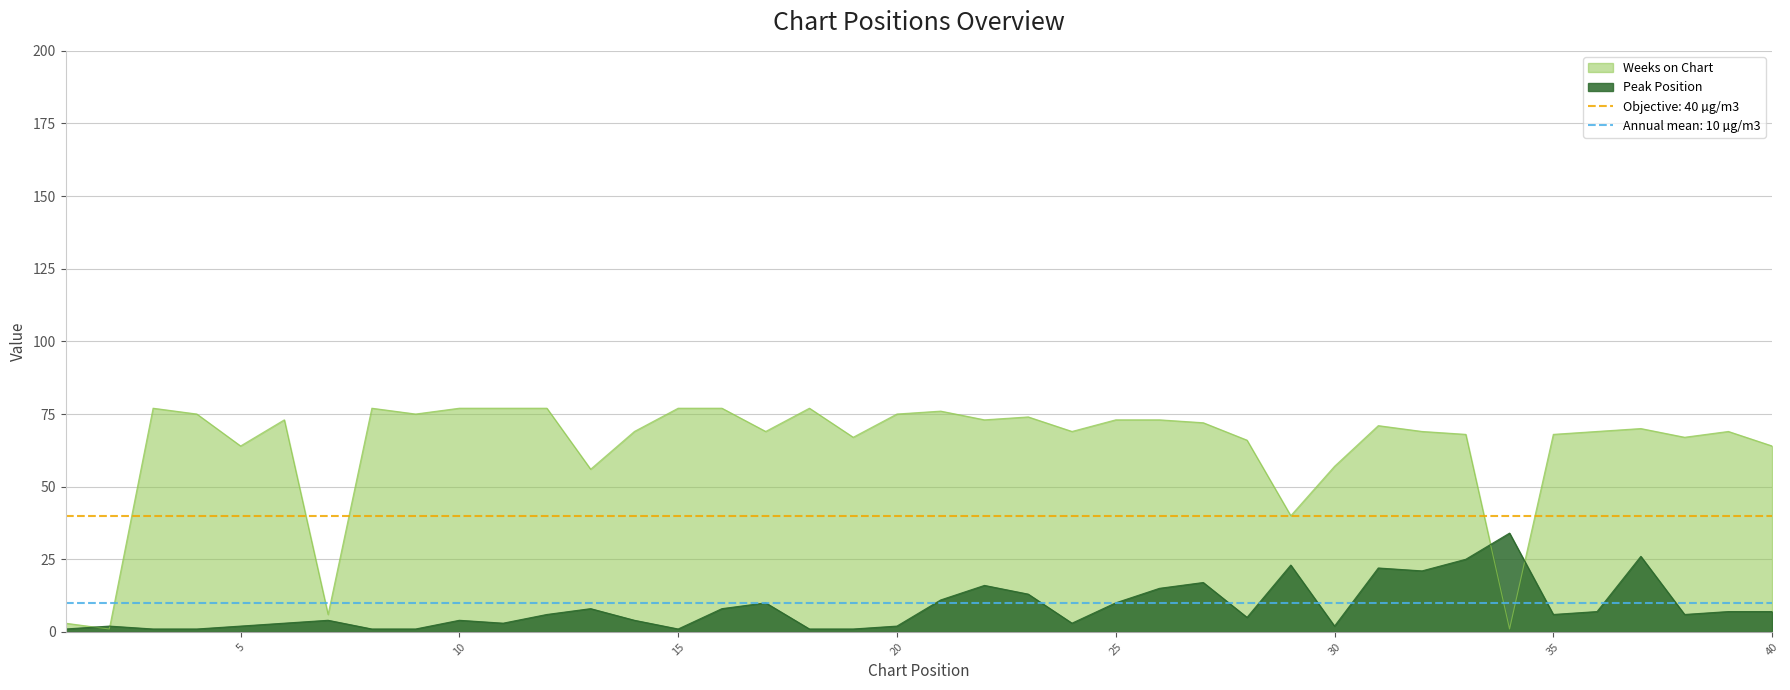

In Peak Position, how many points are higher than both neighbors (excluding endpoints)?

11